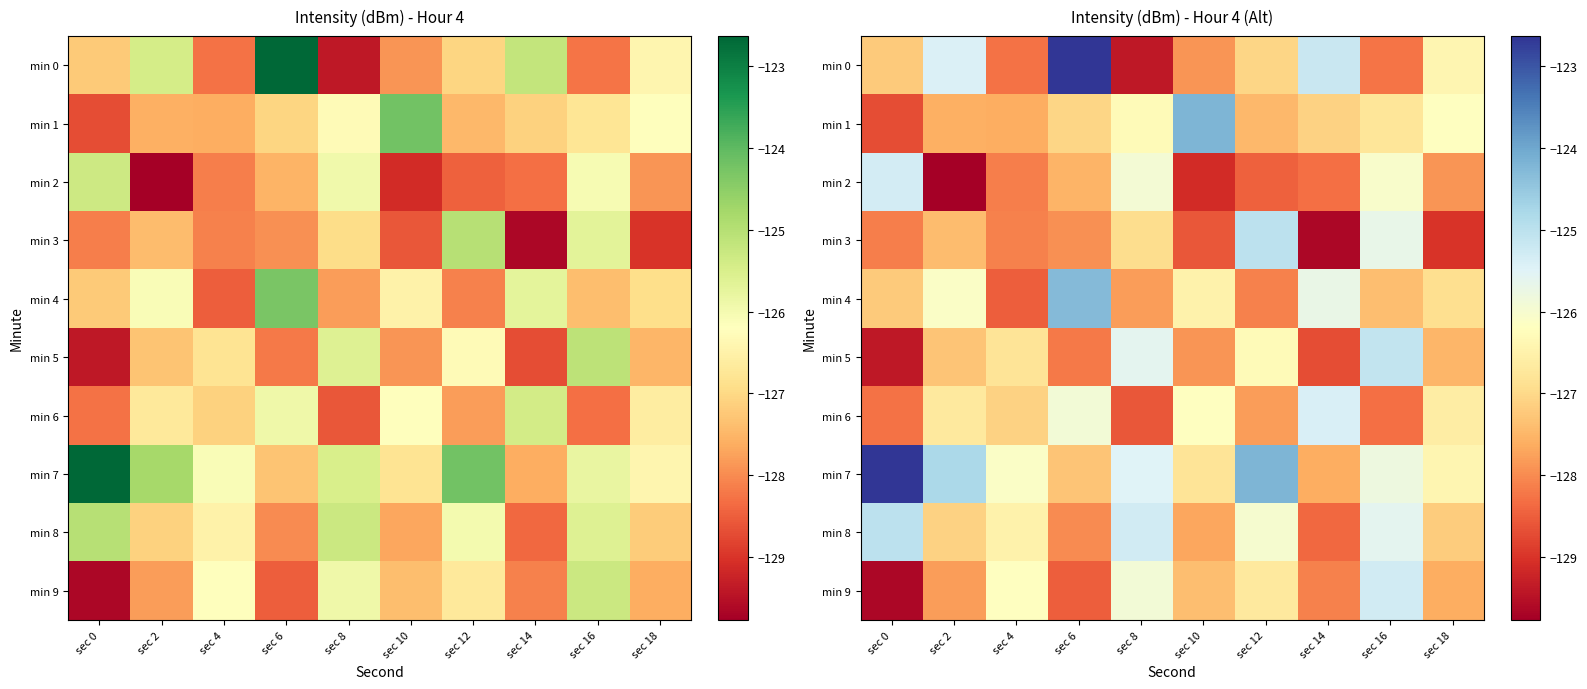

Where does the min 3 series first go above -127?

sec 8